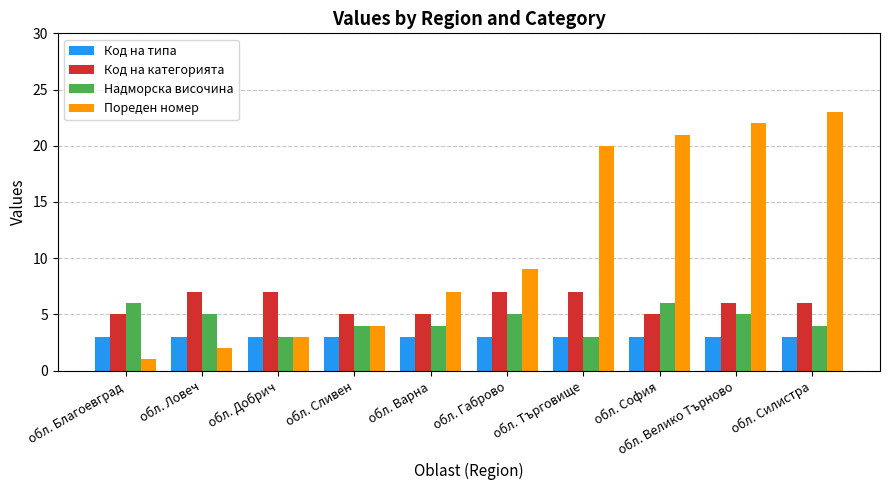

How many bars are there in each group?

4